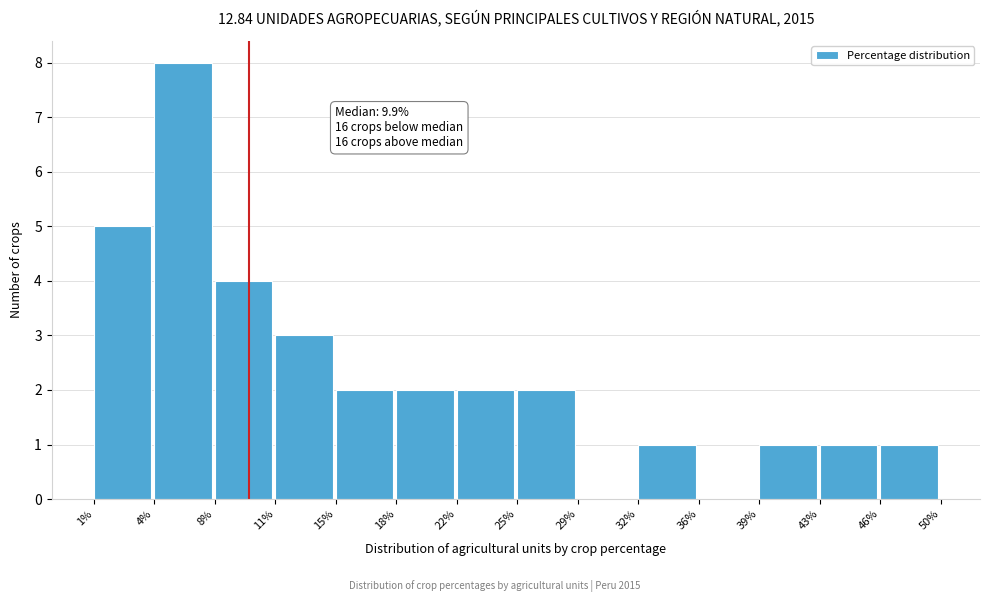

Which range on the x-axis has the tallest bar?

4% to 8%